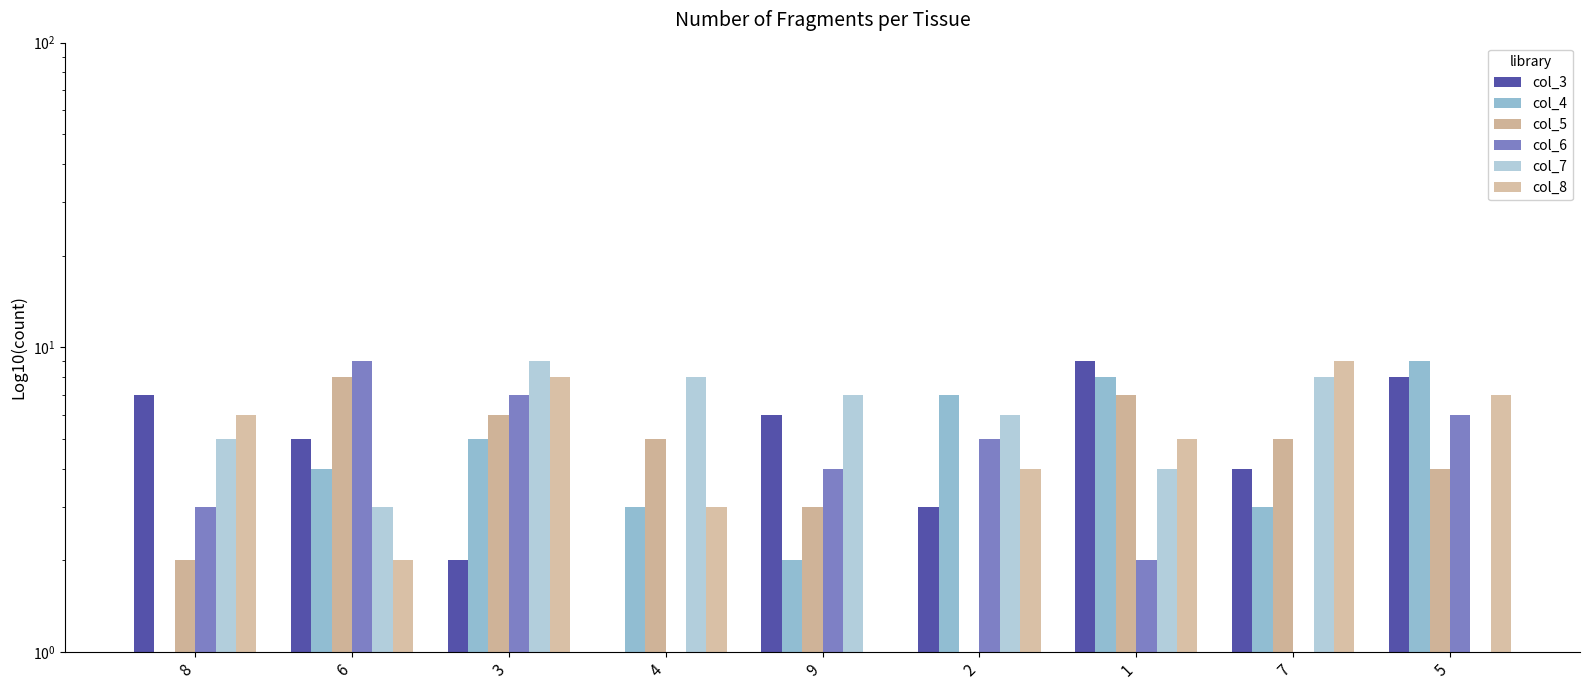

What is the sum of all col_8 values?

45